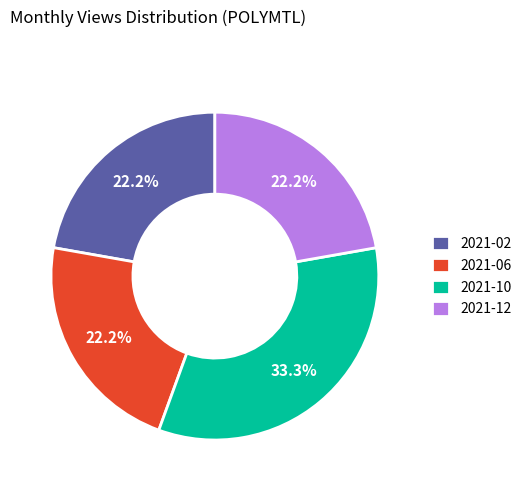

What portion of the pie excludes 2021-10?

66.7%